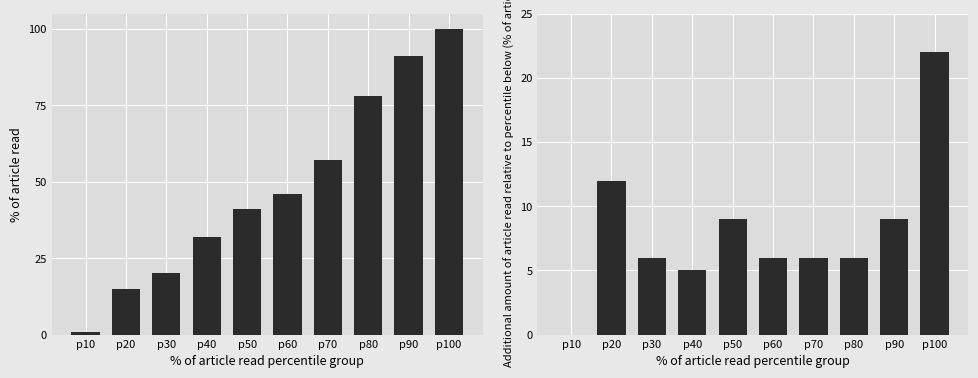

What is the approximate value of % of article read at p10?

1